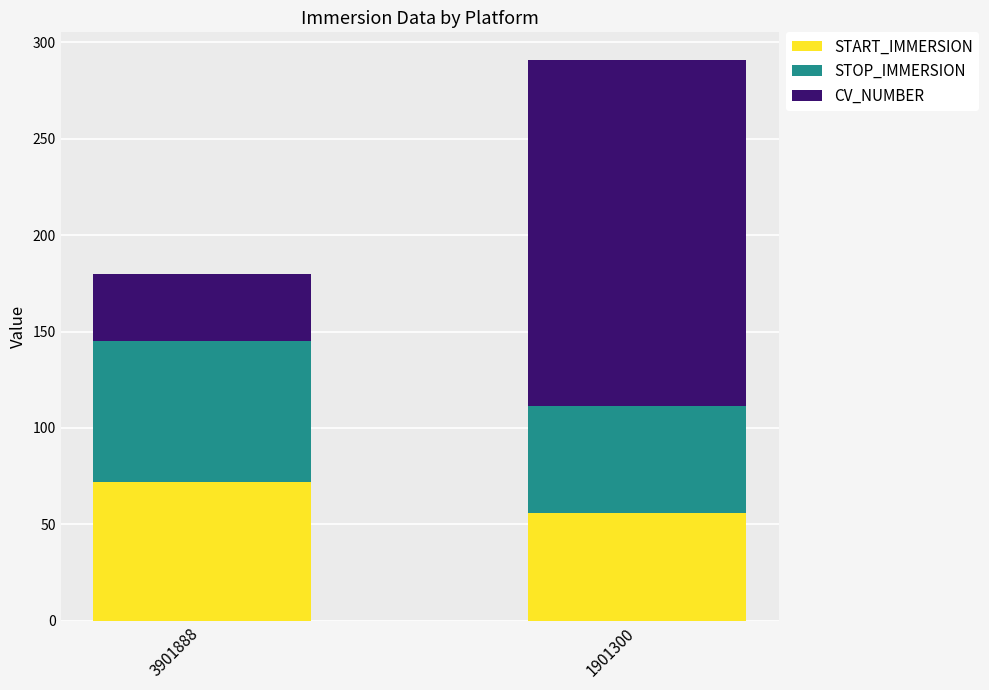

What are all the series names shown in the legend?

START_IMMERSION, STOP_IMMERSION, CV_NUMBER